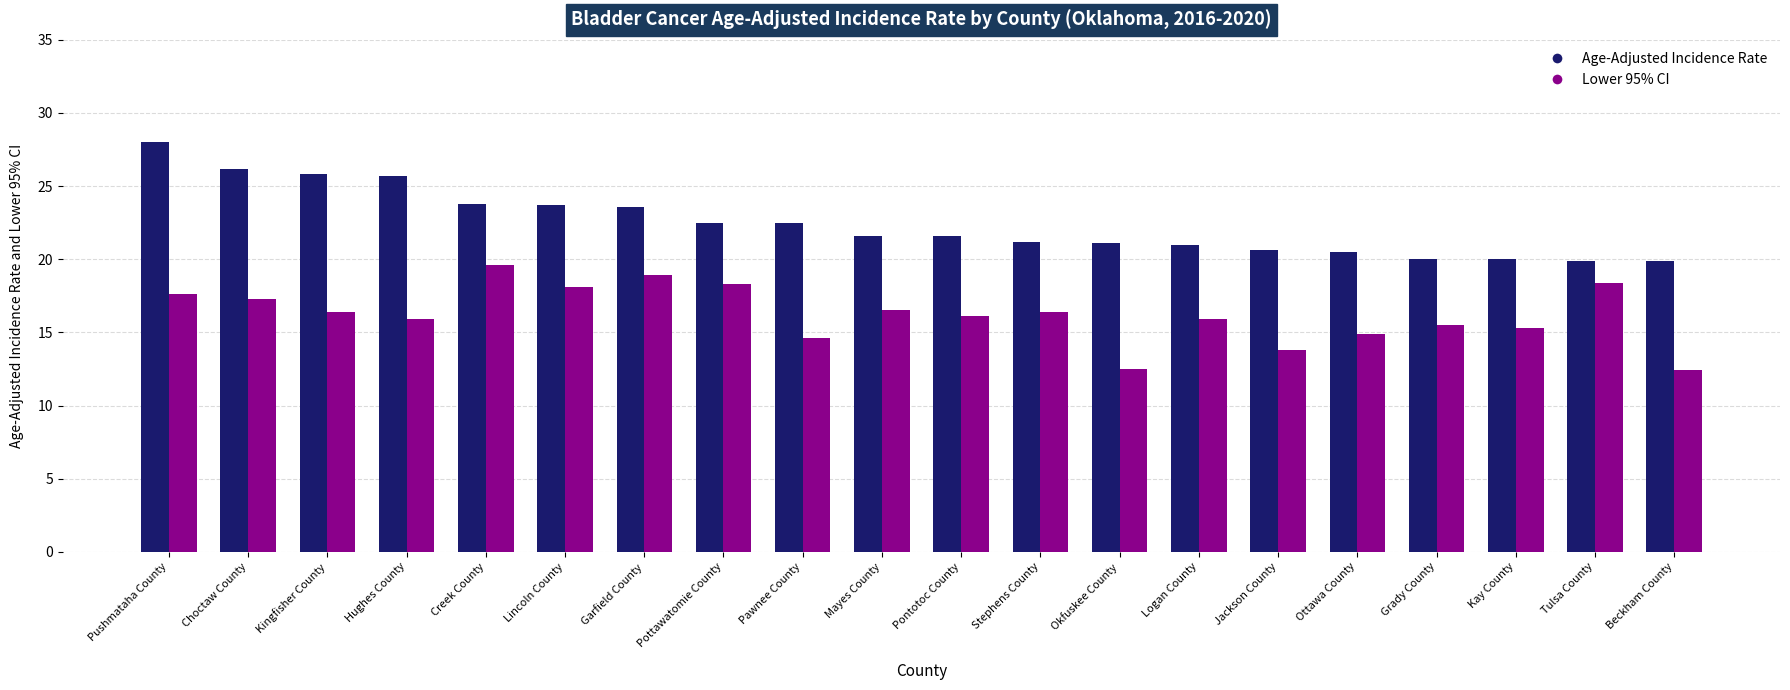

How many categories are shown in the chart?

20